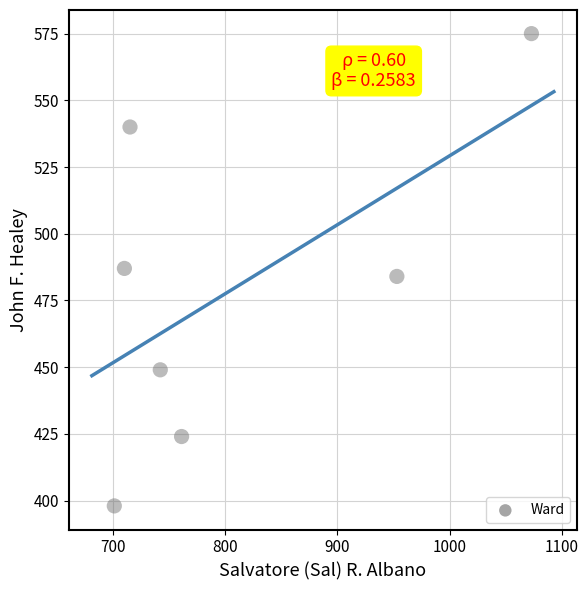

What is the range of Y values (max minus min)?

177